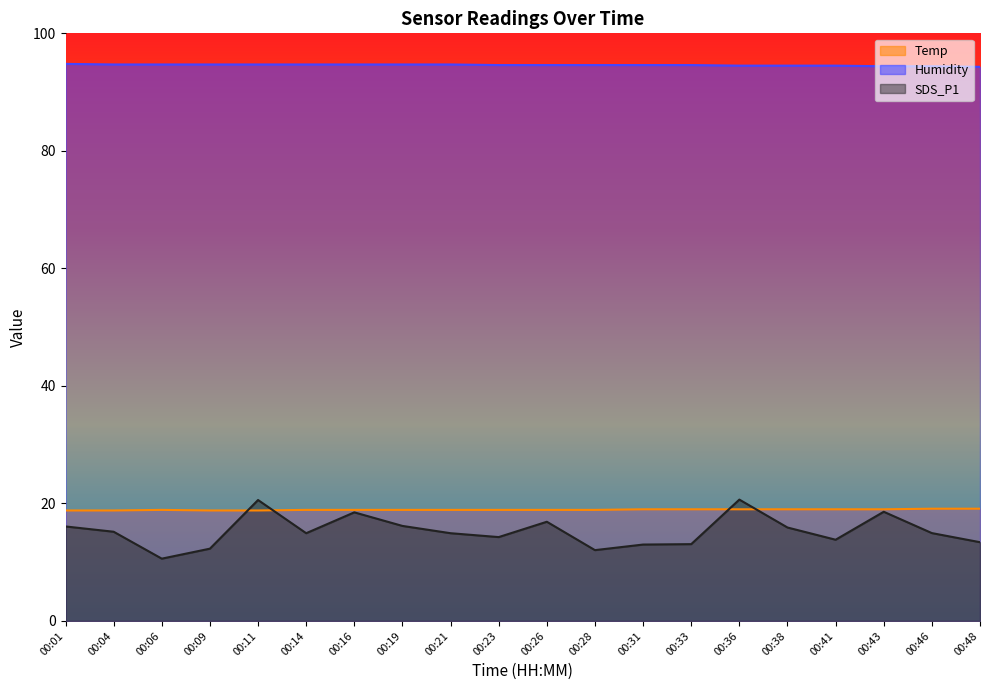

What is the greatest value displayed?

94.8